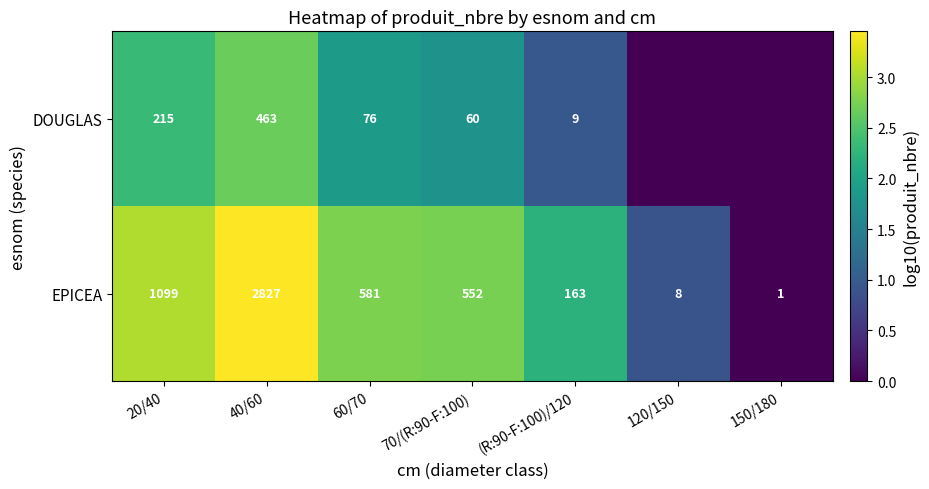

The DOUGLAS series shows 22 at 70/(R:90-F:100). True or false?

False